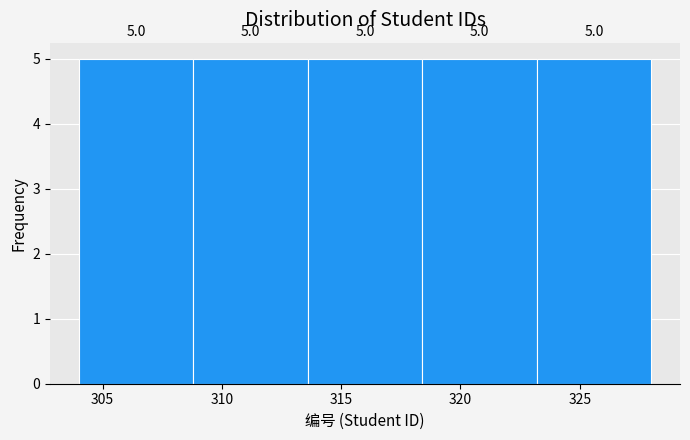

How tall is the bar that spans 304.0 to 308.8 on the x-axis? The bar edges are not printed on the chart, so give them approximately, as read against the axis.

5.0